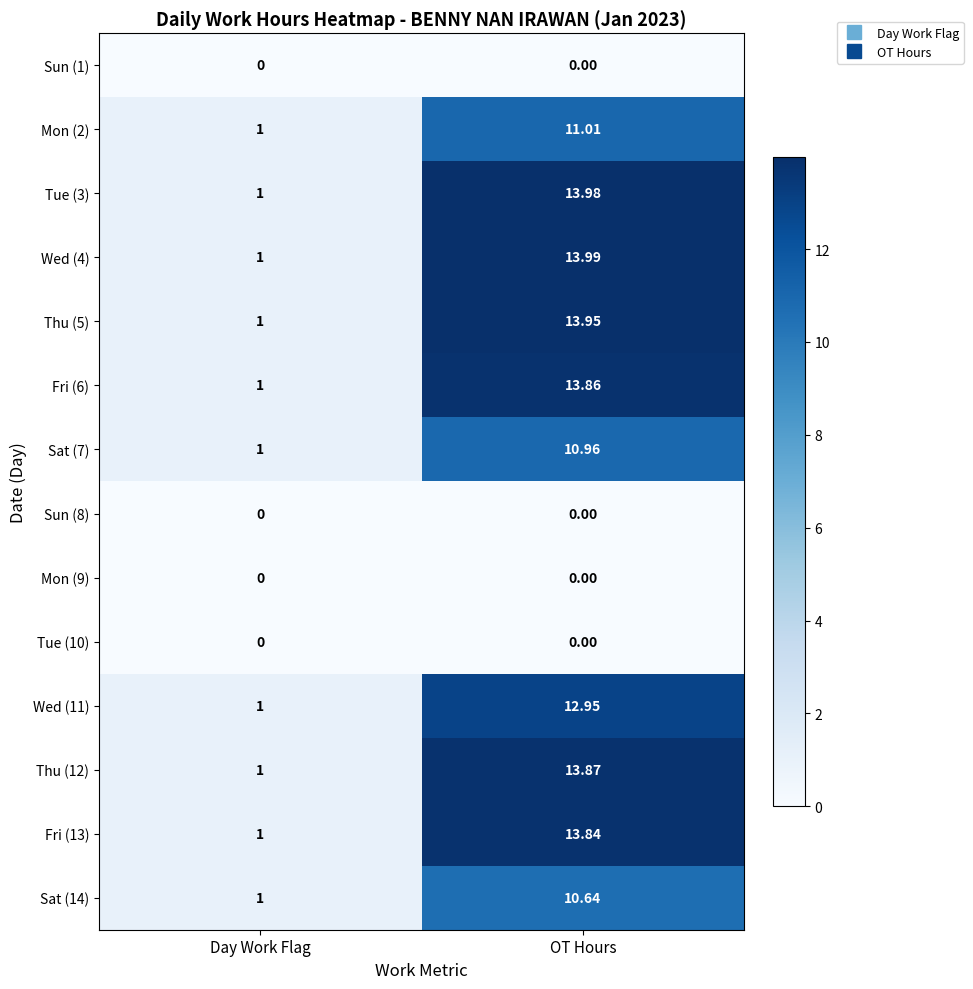

At how many categories does at least one series exceed 4?

1